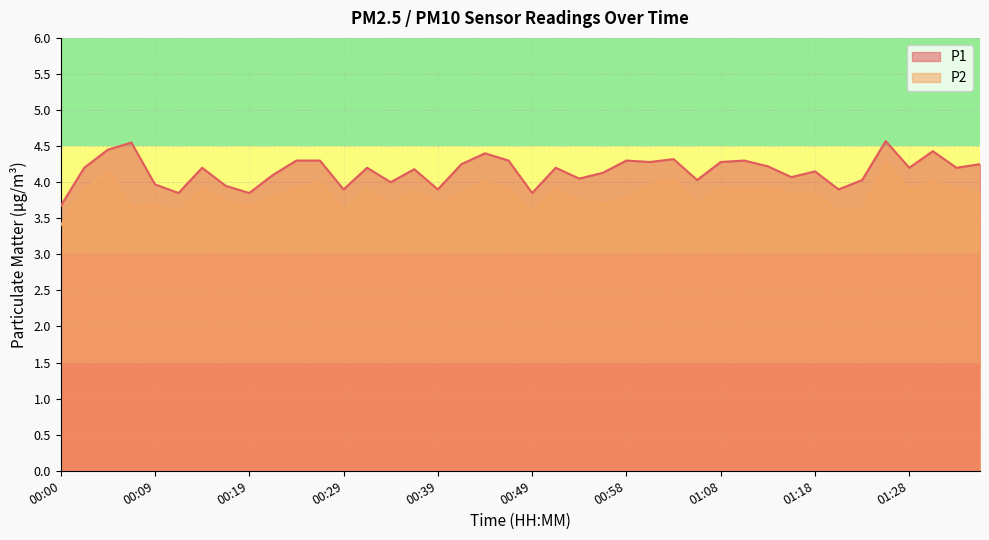

Is the value of P1 at 00:32 greater than the value of P2 at 01:13?

Yes